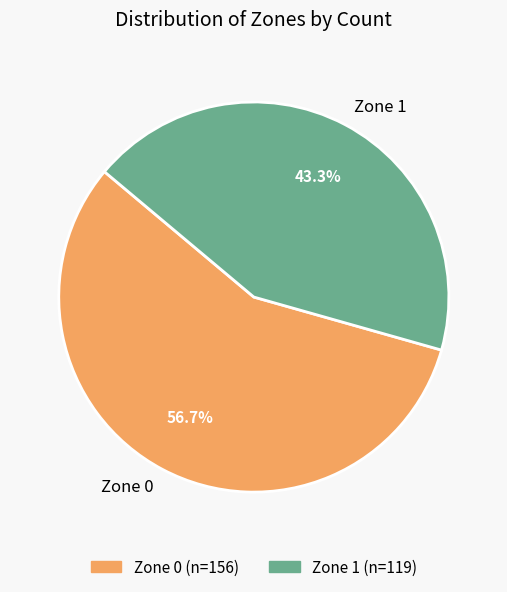

Which category has the smallest portion of the pie?

Zone 1